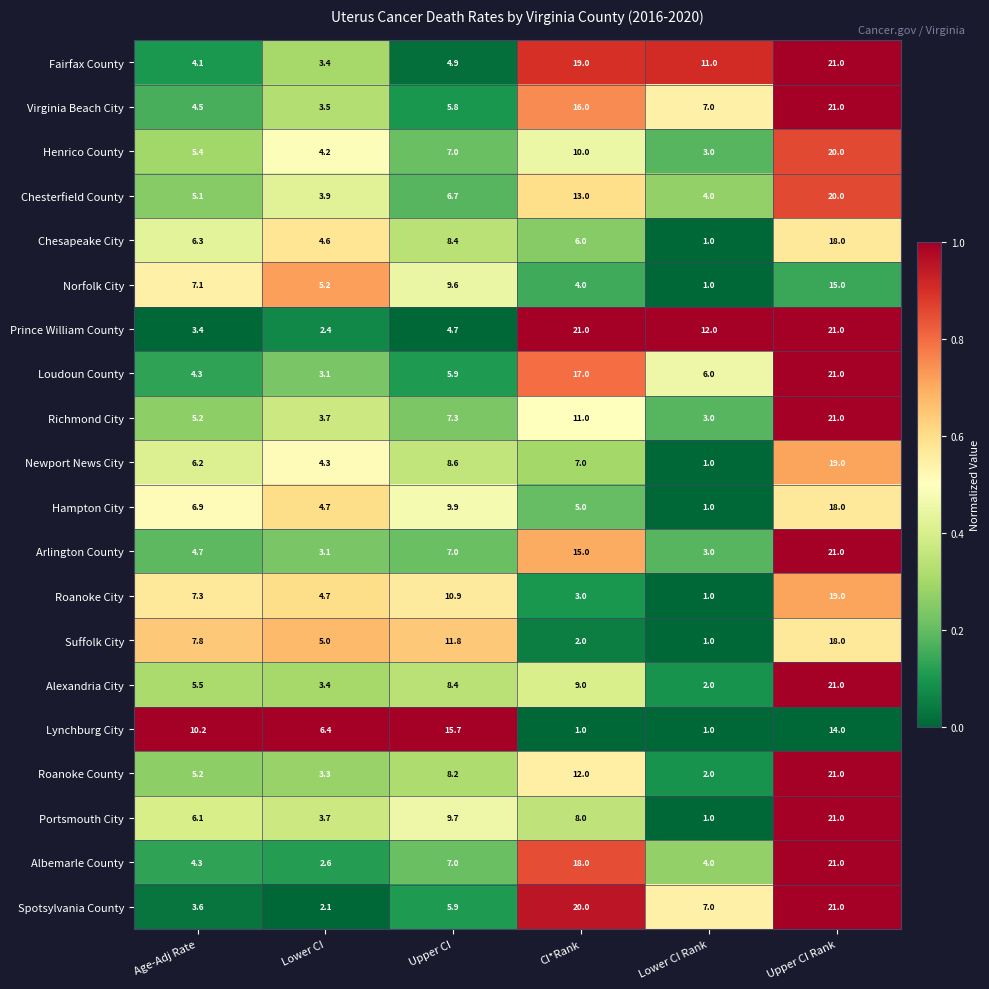

Is it true that Spotsylvania County equals 5.9 at Upper CI?

True